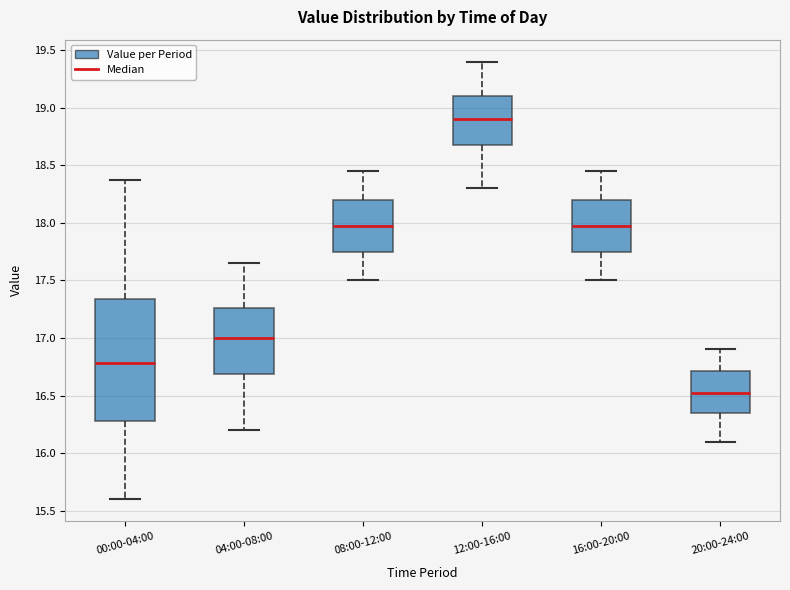

Which box has the highest median line?

12:00-16:00